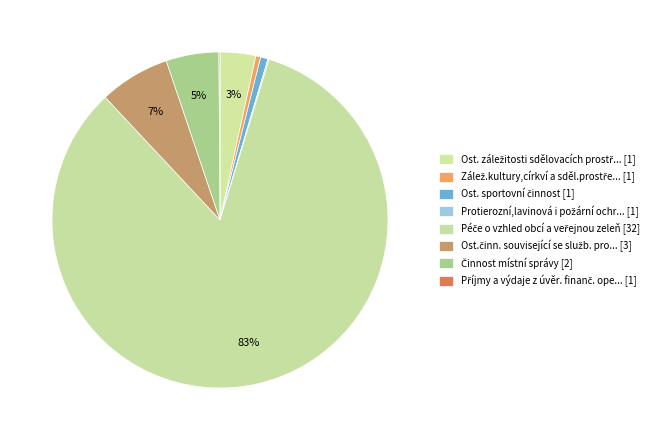

Which slice is the largest?

Péče o vzhled obcí a veřejnou zeleň